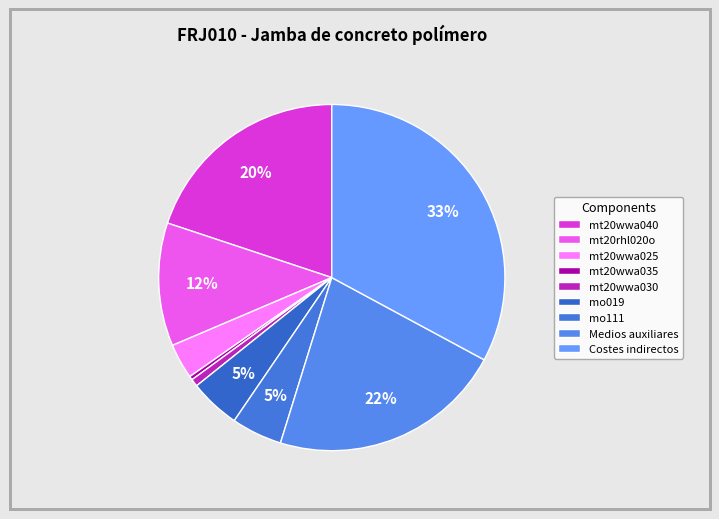

What percentage is the mo111 slice, to the nearest percent?

5%